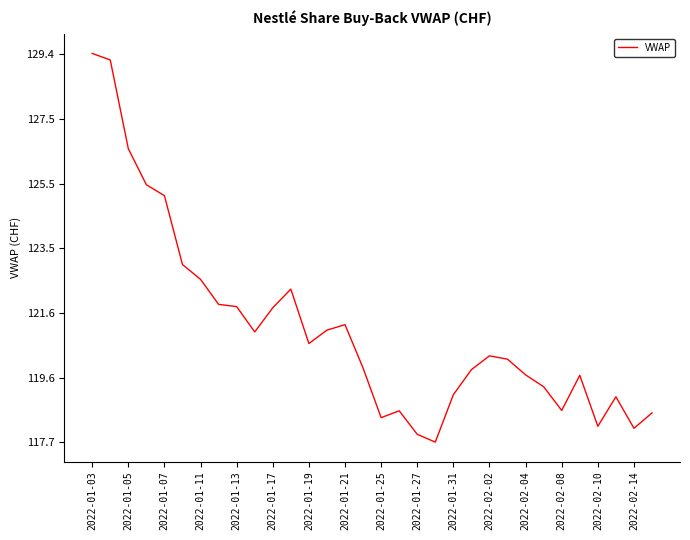

What is the difference between the maximum and minimum values?

11.8